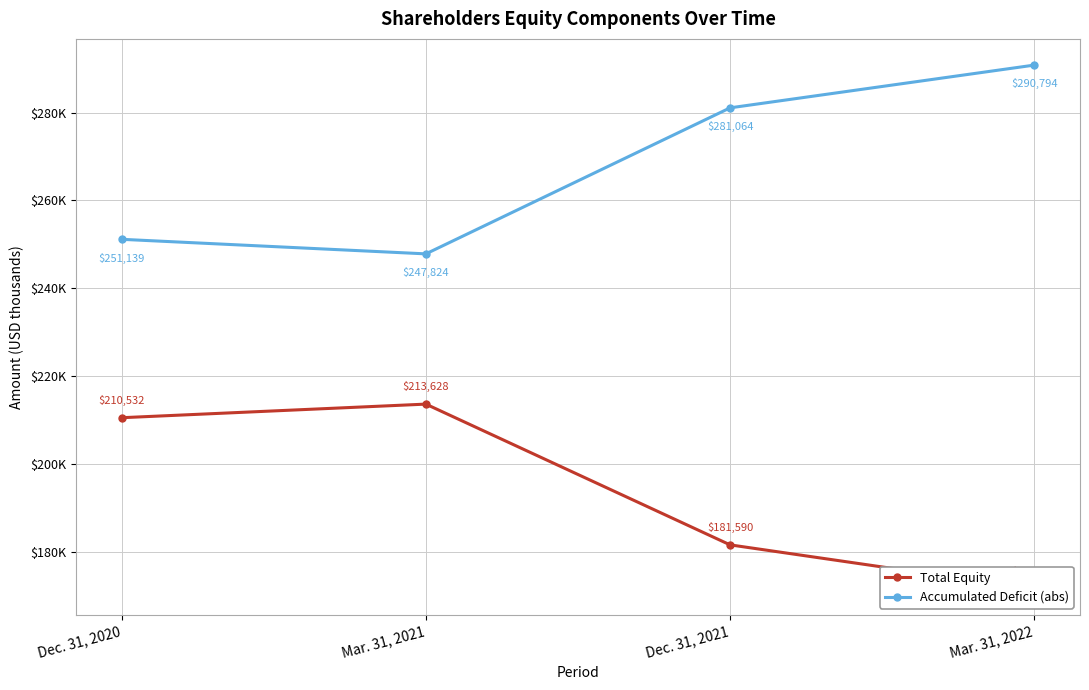

What is the value of the Total Equity point at the 4th from the left?

171538